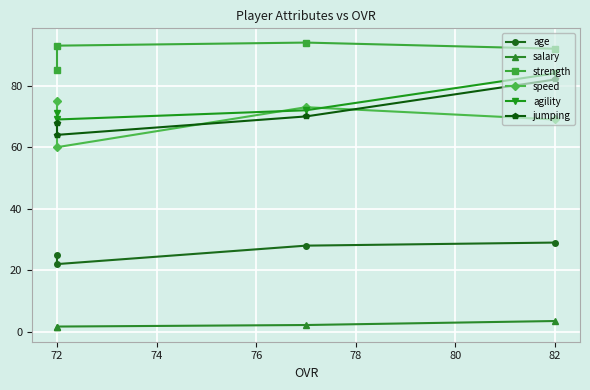

True or false: jumping and strength intersect in this chart.

False